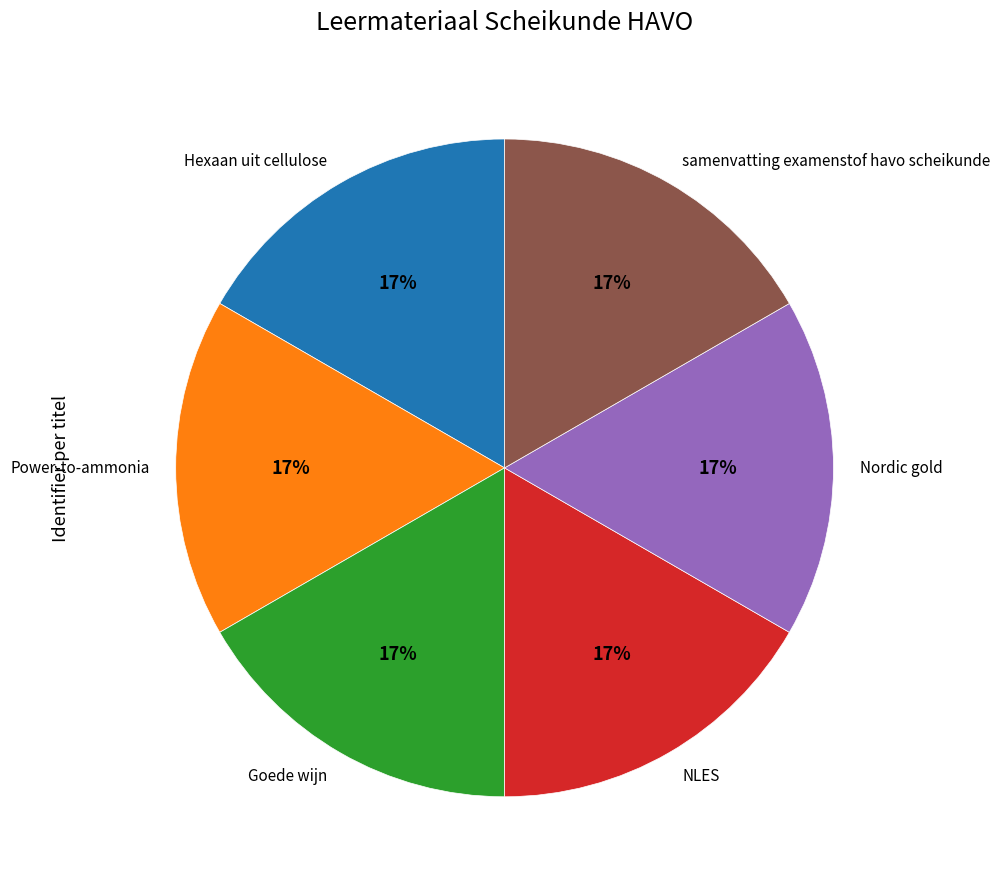

To the nearest percent, what percentage of the pie is samenvatting examenstof havo scheikunde?

17%